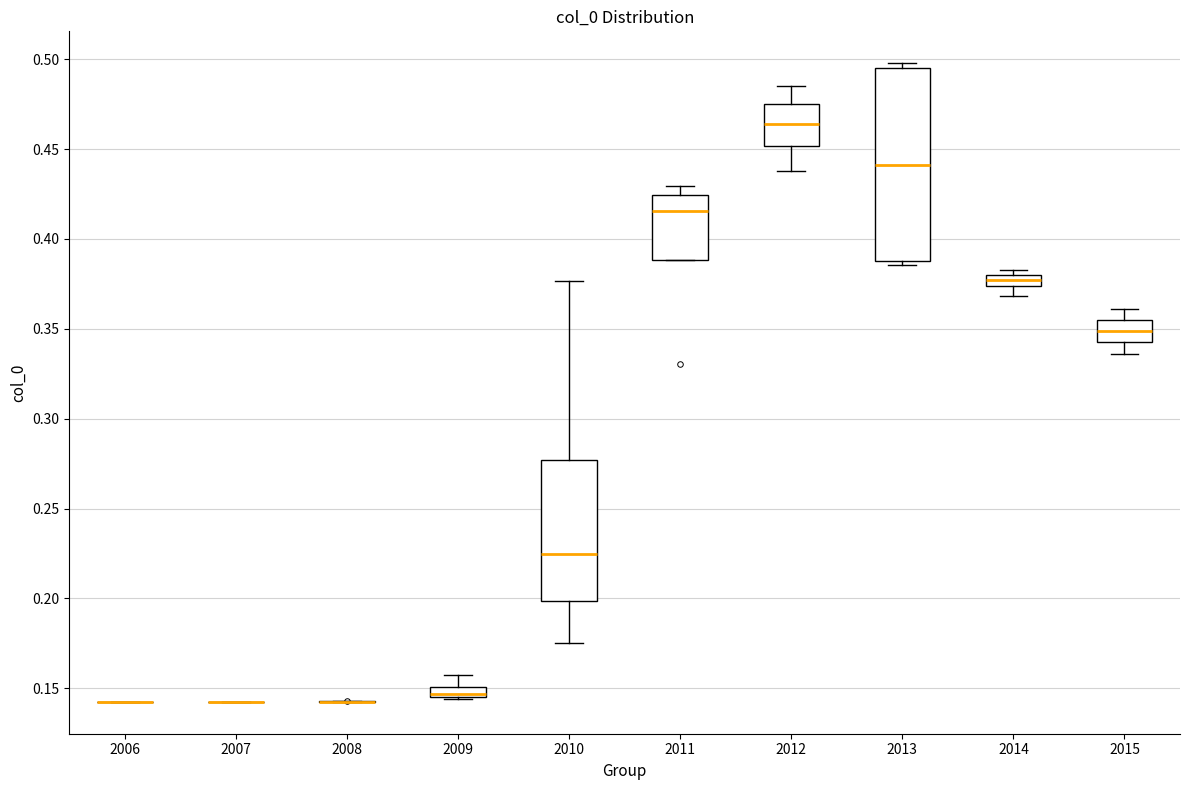

Where is the upper edge of the box at x = 2014 on the y-axis? The values are not printed on the chart, so give them approximately, as read against the axis.

0.380